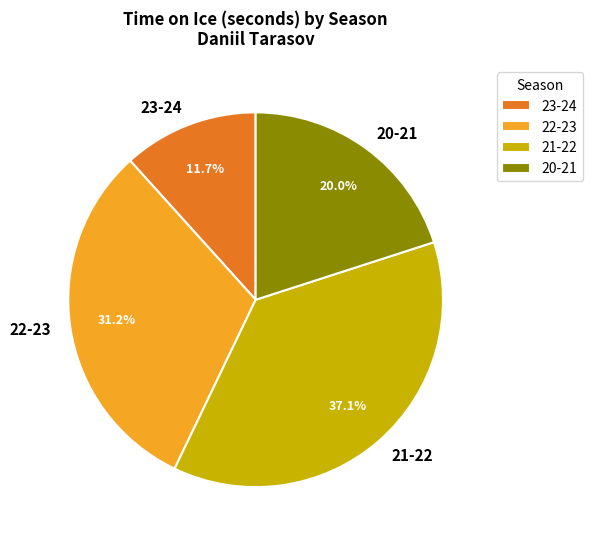

Which category has the biggest portion of the pie?

21-22